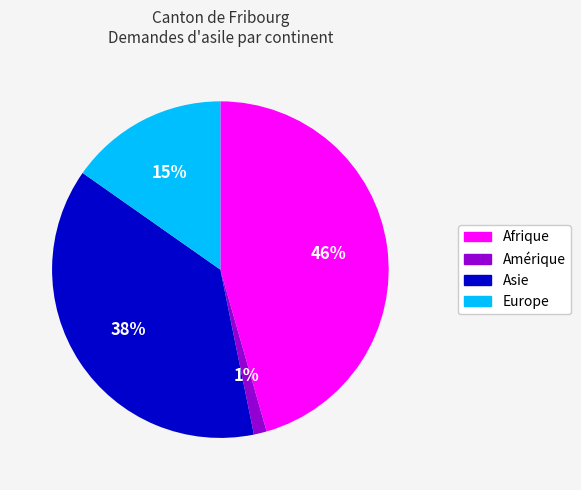

Count the number of slices in the pie.

4